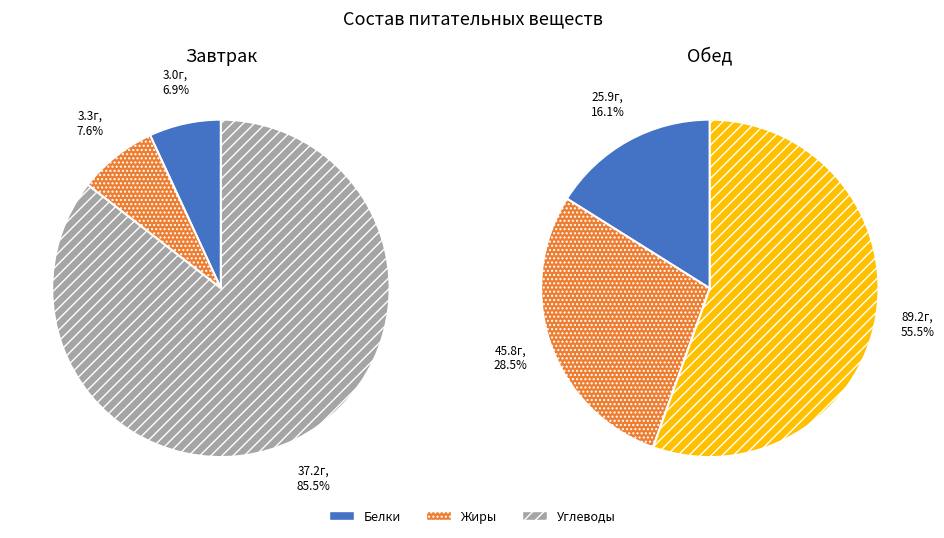

Count the number of slices in the pie.

6